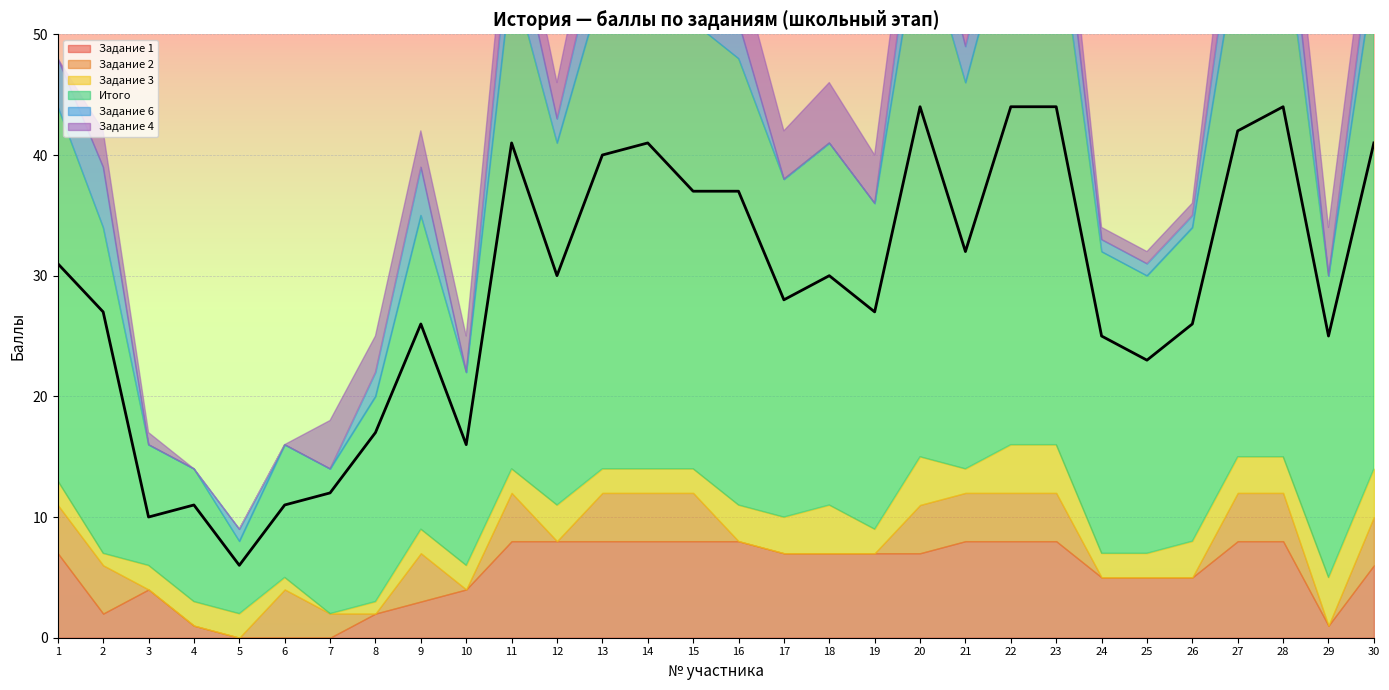

What is the average value?

29